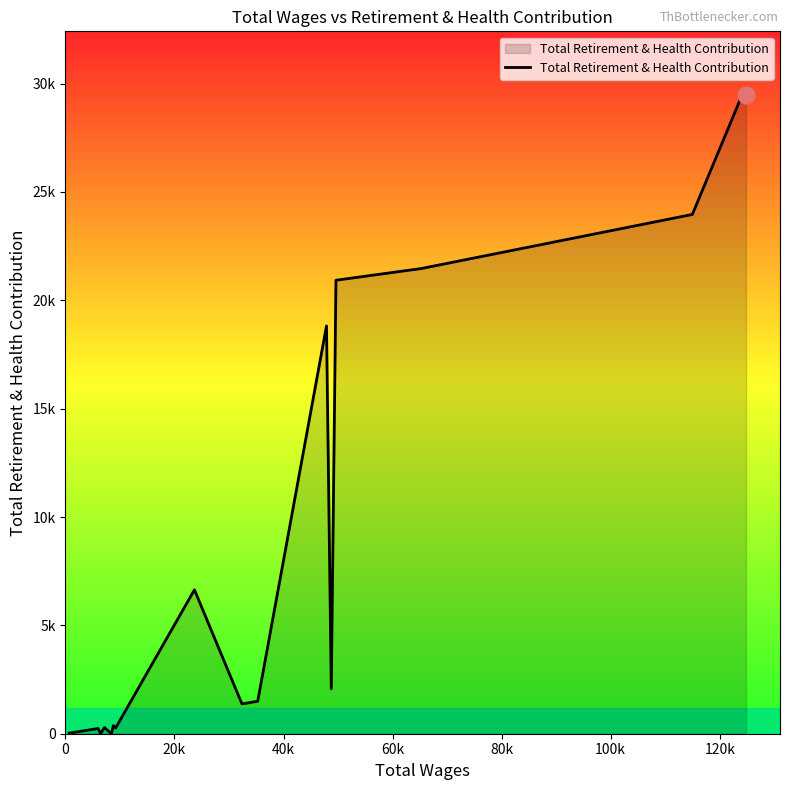

Does the chart have visible grid lines?

No